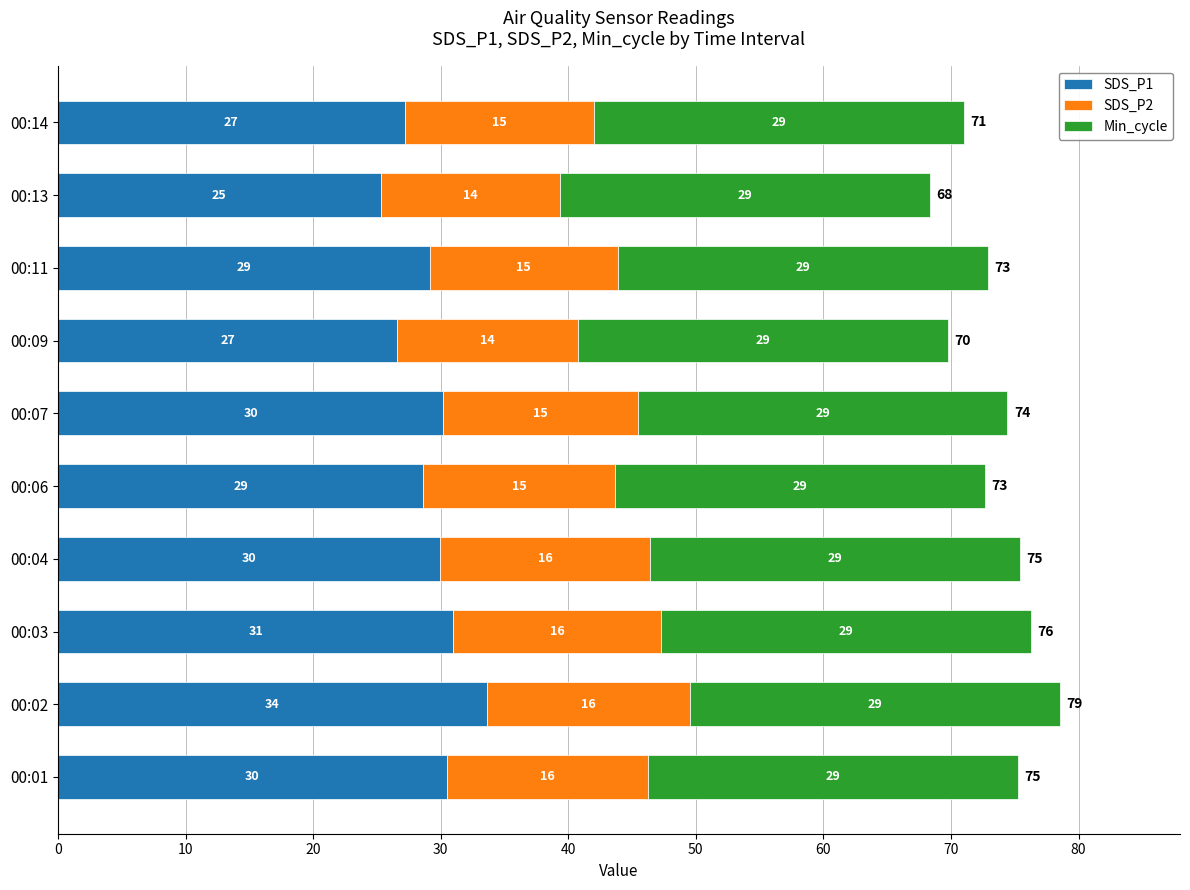

At which category is the sum across all series the highest?

00:02